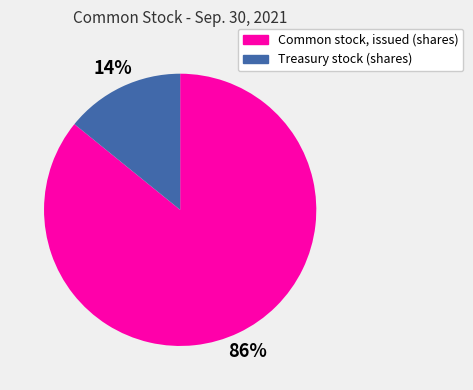

Combined, do Treasury stock (shares) and Common stock, issued (shares) account for over 50%?

Yes